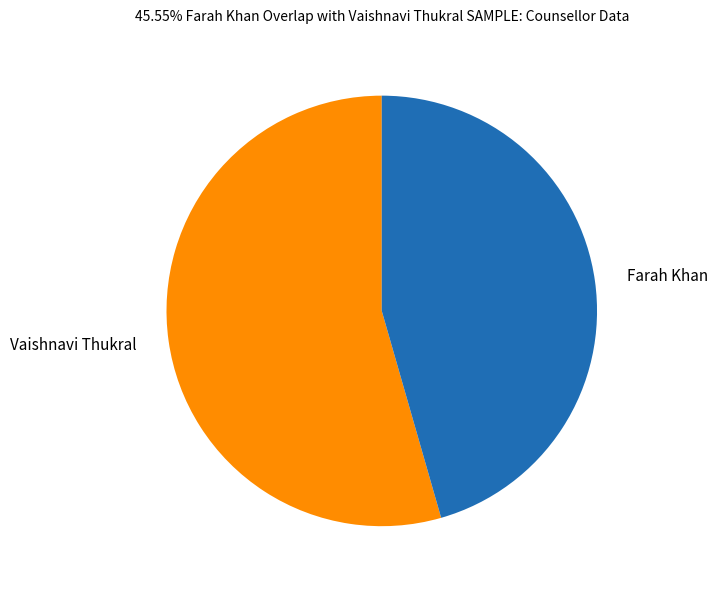

True or false: Vaishnavi Thukral accounts for 54% of the total.

True